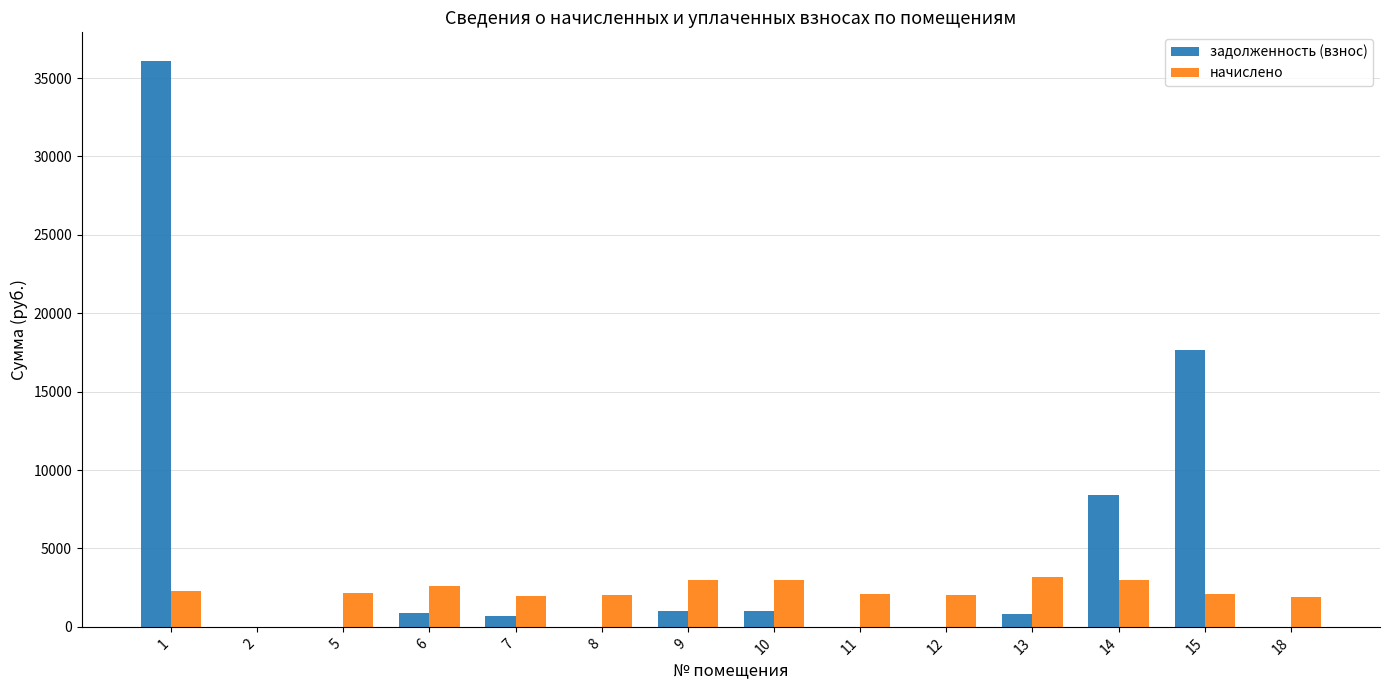

What is the average value of the начислено series?

2232.5